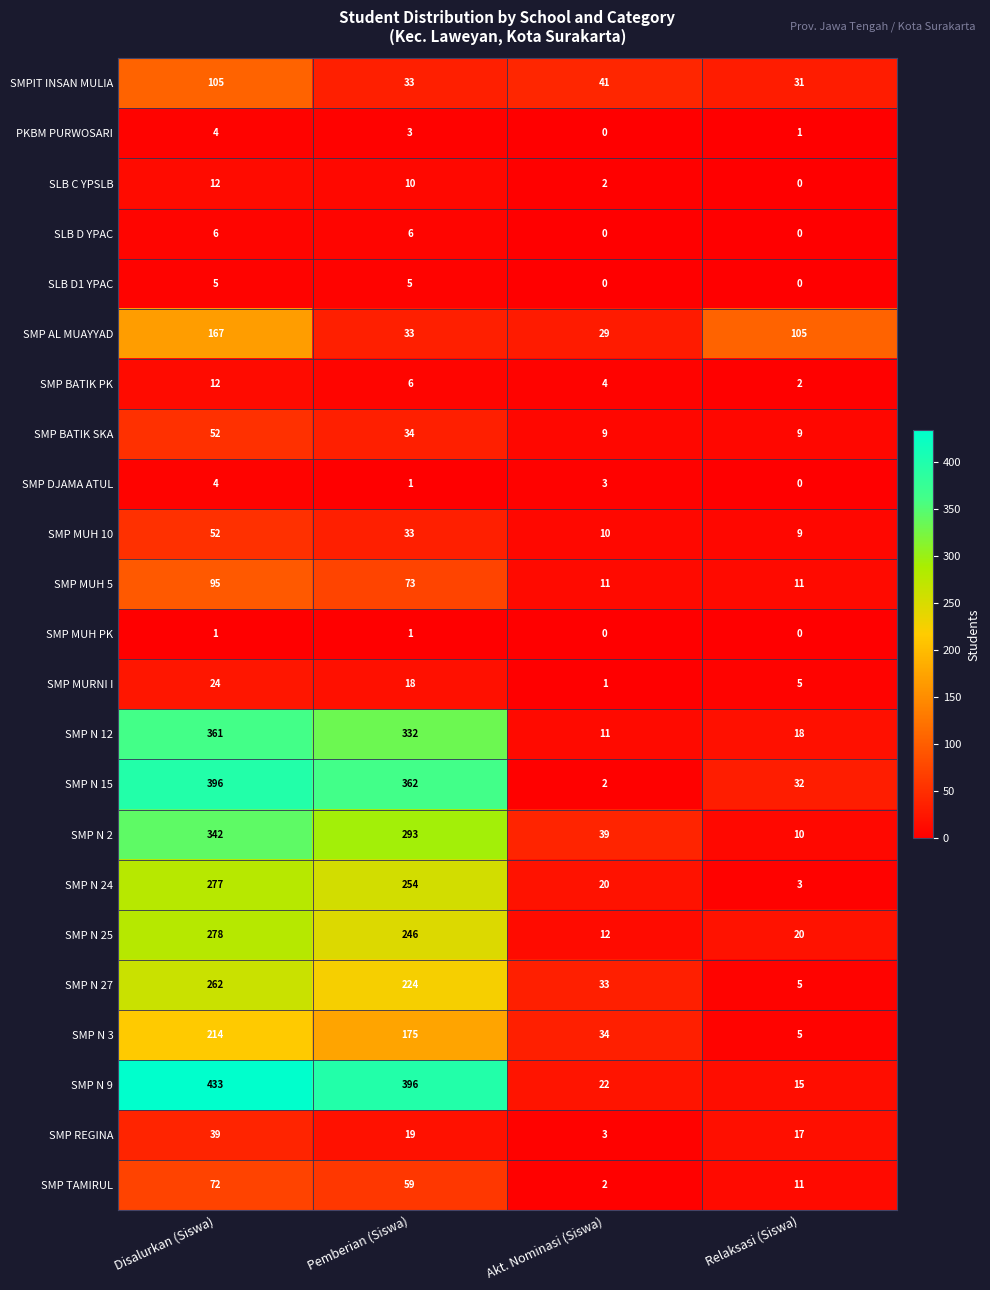

List the labels in order of SMP MURNI I value, largest first.

Disalurkan (Siswa), Pemberian (Siswa), Relaksasi (Siswa), Akt. Nominasi (Siswa)